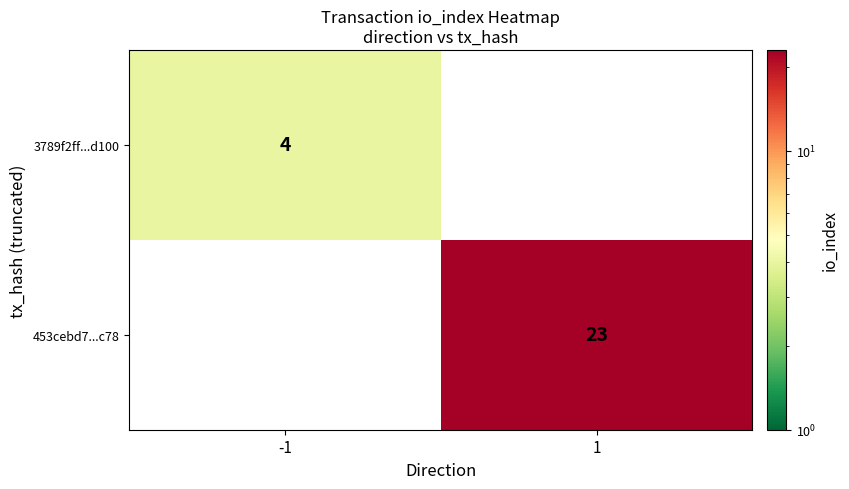

The value of 3789f2ff...d100 at -1 is 4. True or false?

True